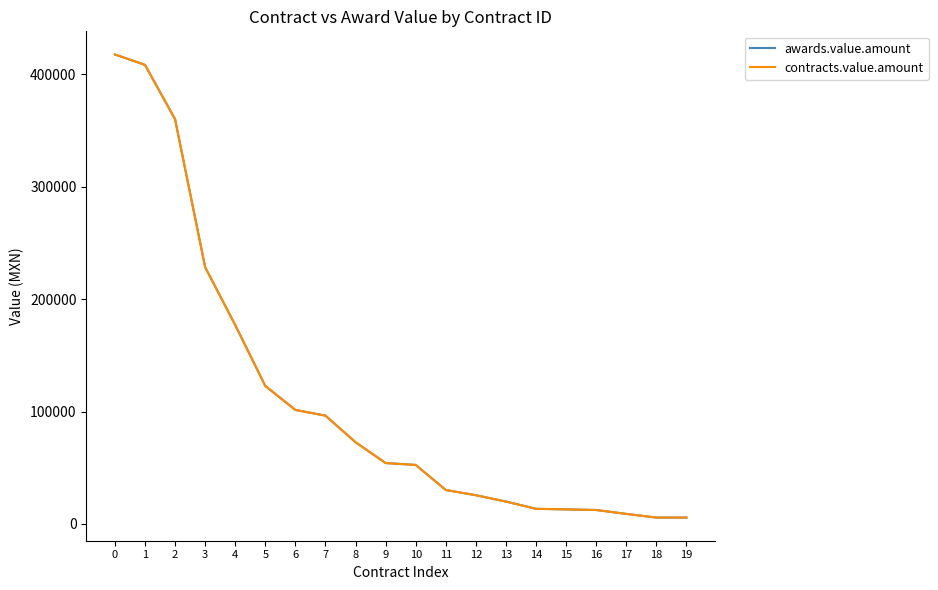

Rank the series by their maximum value, from highest to lowest.

awards.value.amount, contracts.value.amount